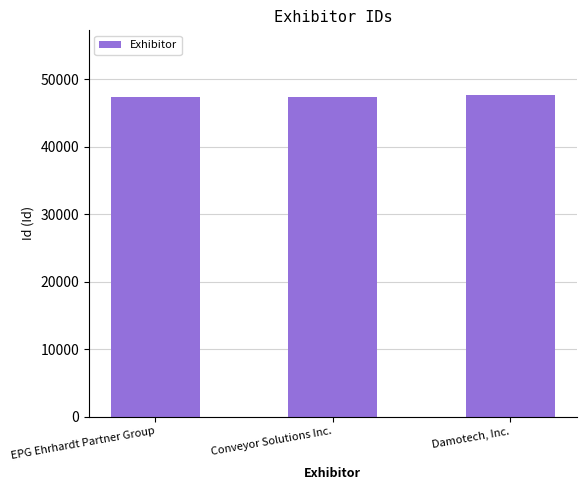

True or false: the data shows 32818 at Conveyor Solutions Inc..

False